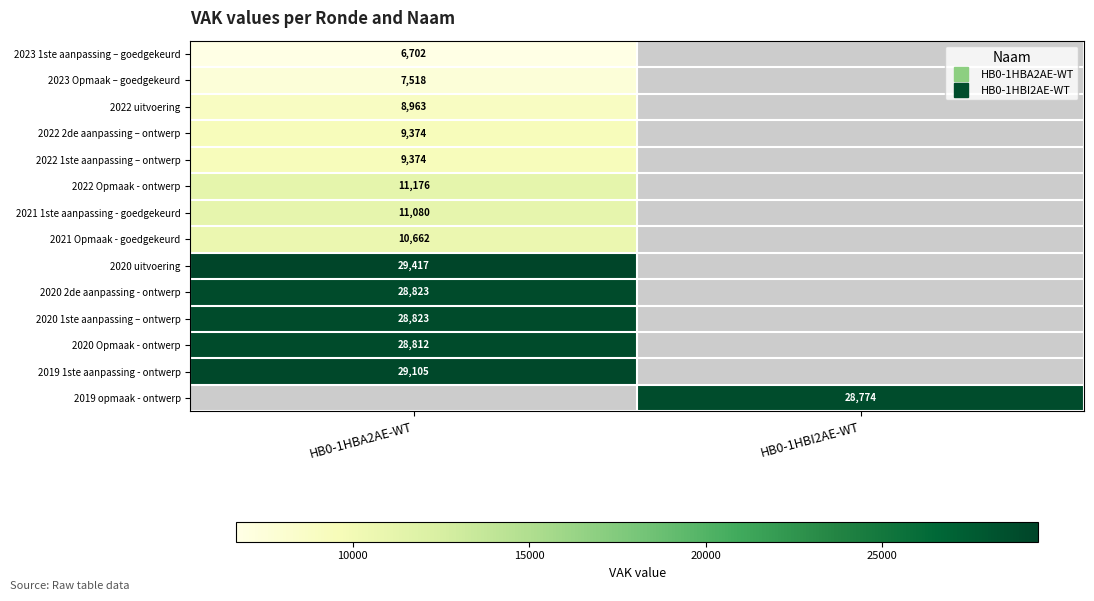

Where is 2020 uitvoering nearest to the value 29417?

HB0-1HBA2AE-WT